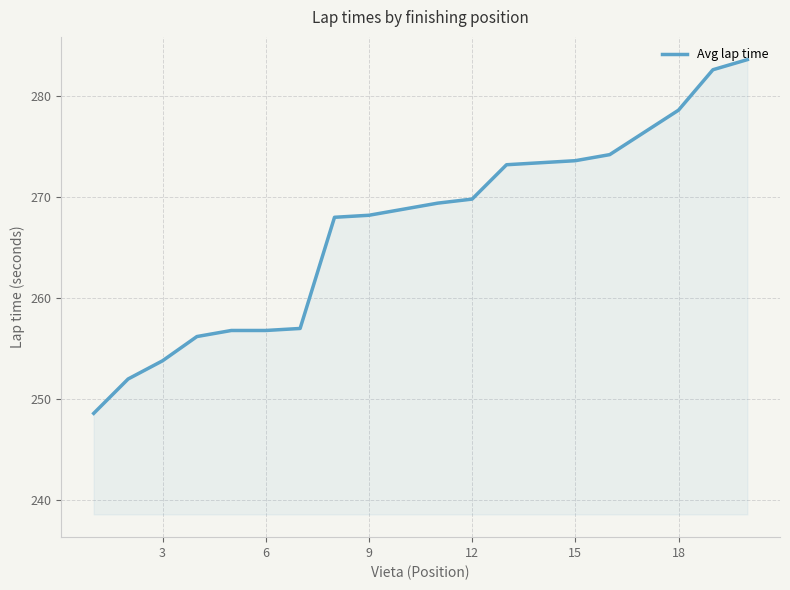

Does the chart have visible grid lines?

Yes